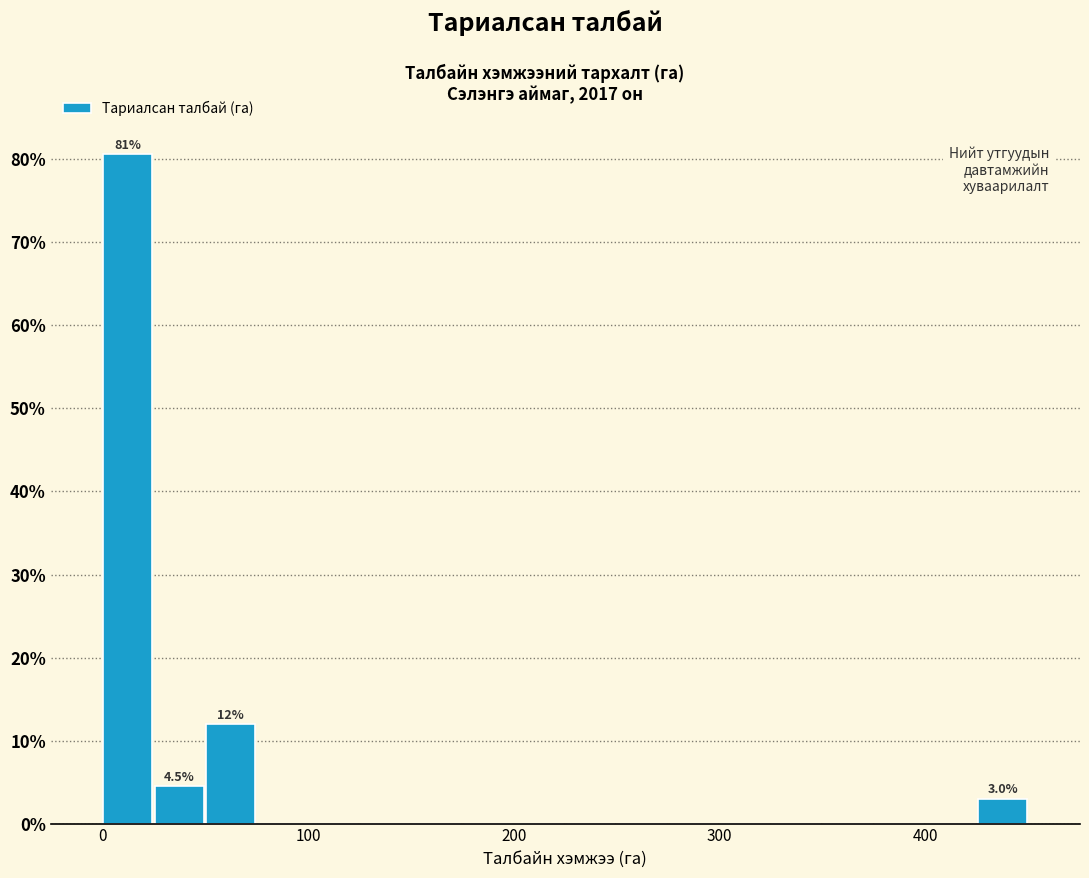

Around what value on the x-axis is the tallest bar? Give the approximate position of its centre, as read against the axis.

10